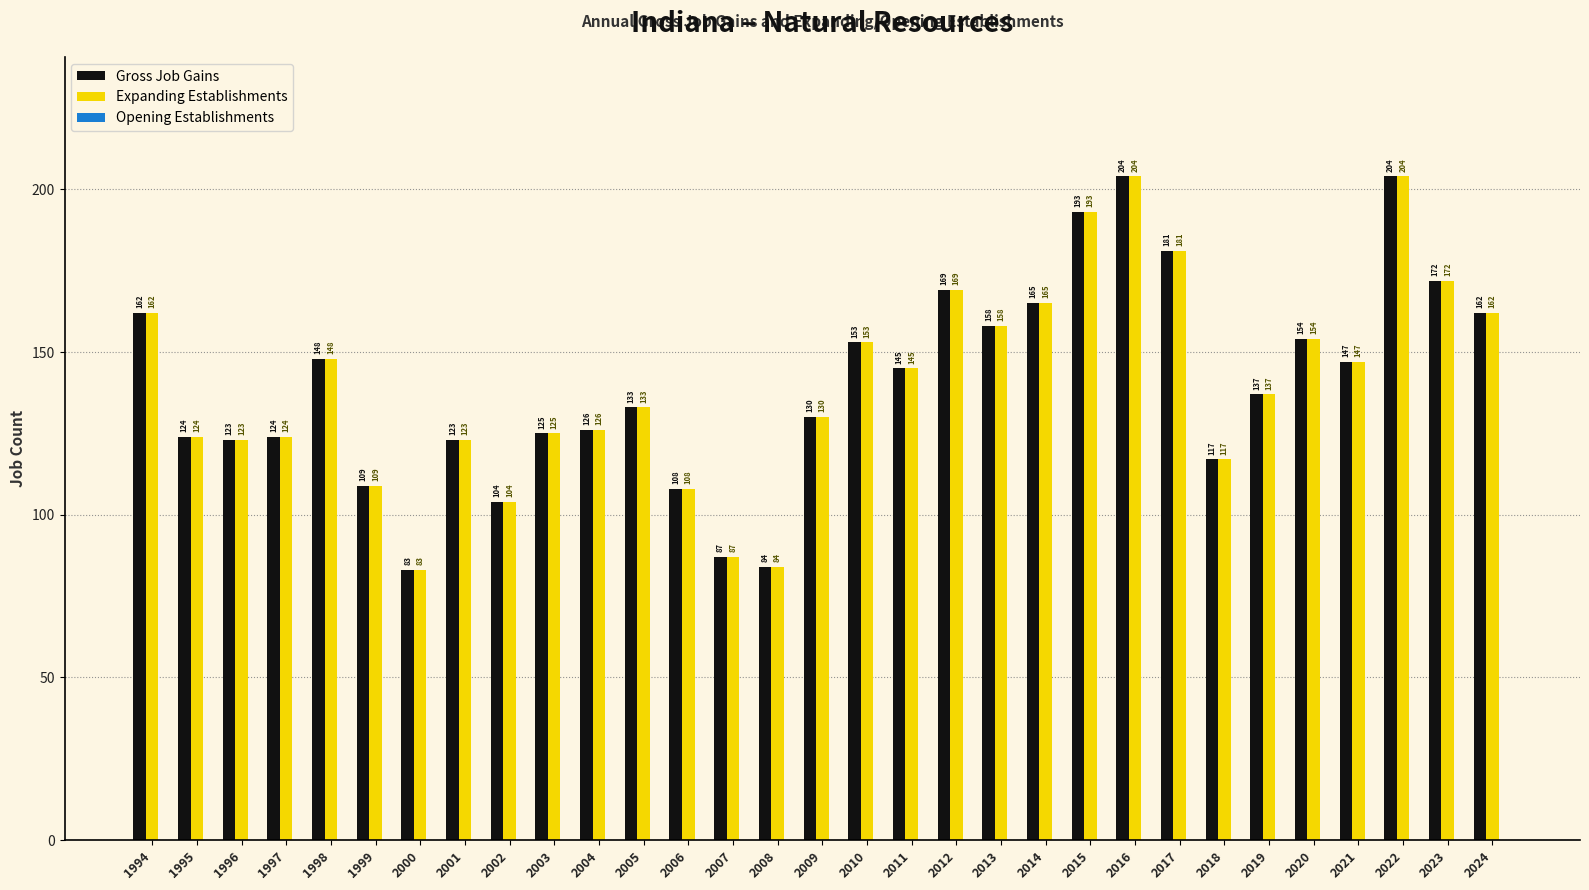

At how many categories does at least one series exceed 86?

29